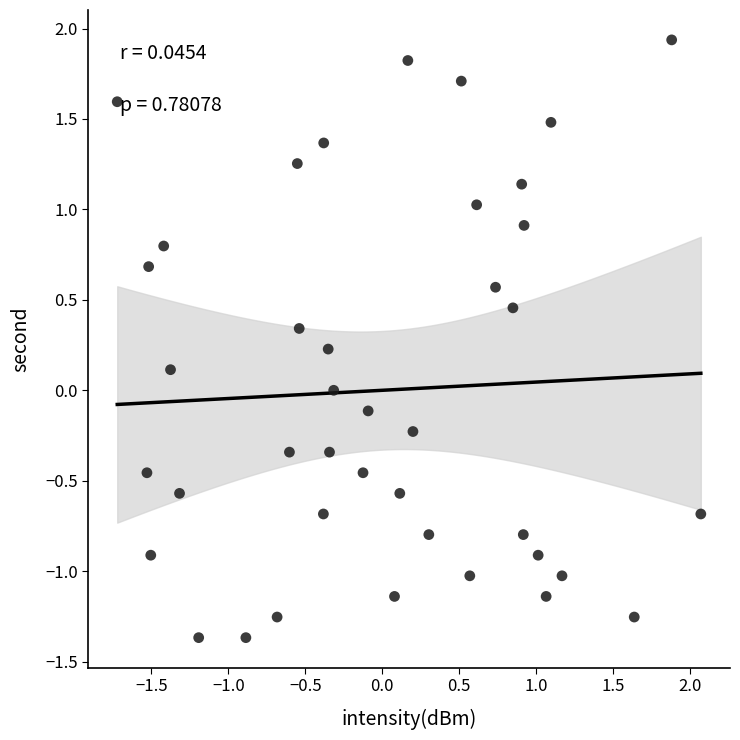

What is the range of X values (max minus min)?

3.8